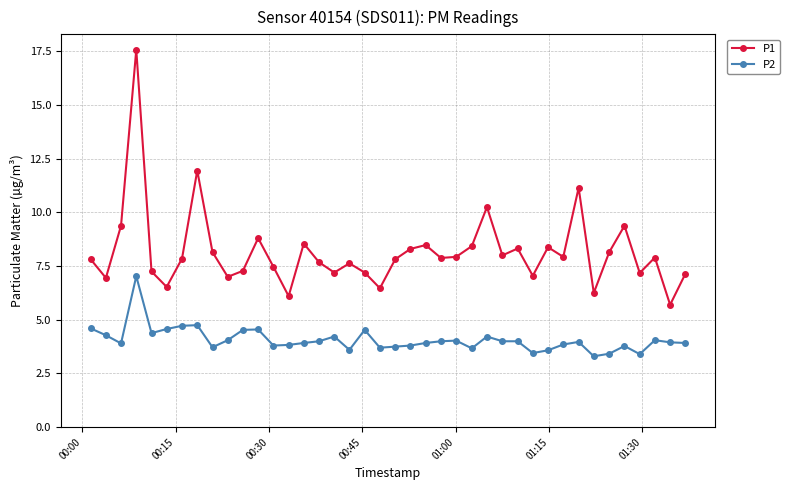

What is the maximum value for P1?

17.6